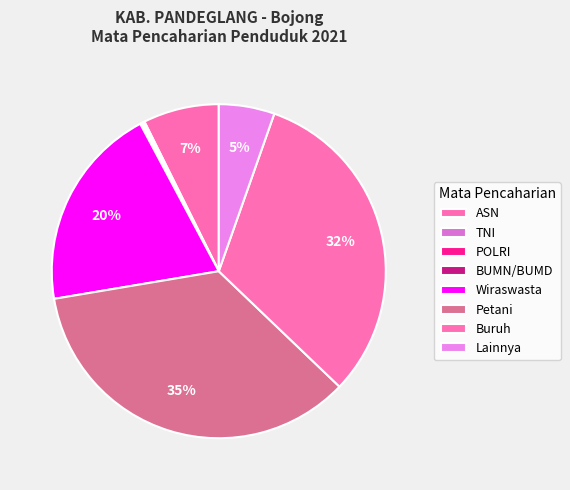

What is the smallest slice in the pie chart?

BUMN/BUMD